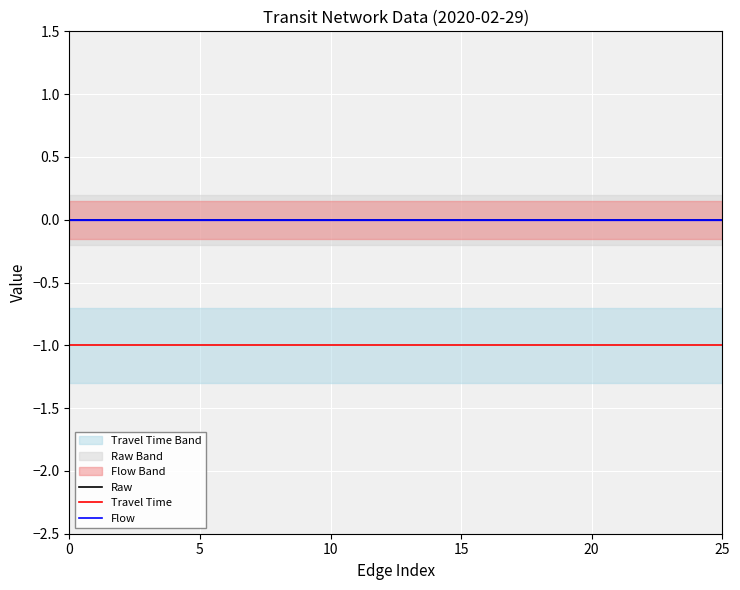

Which series has the largest total across all categories?

Raw